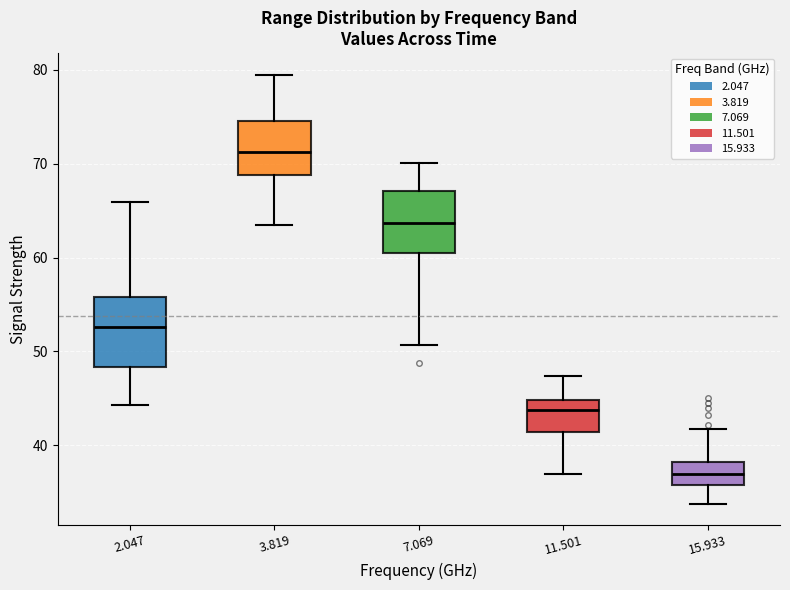

Where does the median line of the box at x = 7.069 sit on the y-axis? The values are not printed on the chart, so give them approximately, as read against the axis.

64